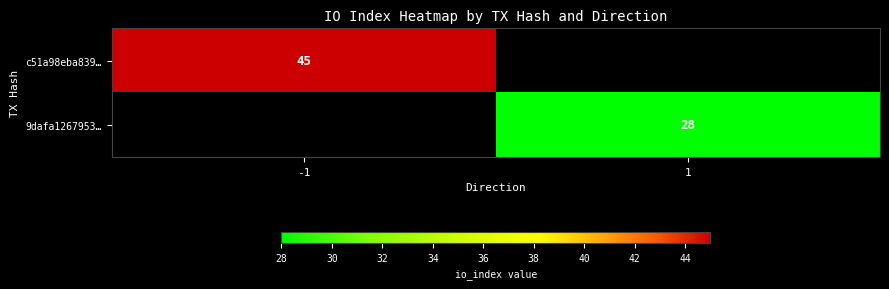

The value of 9dafa1267953… at 1 is 28. True or false?

True